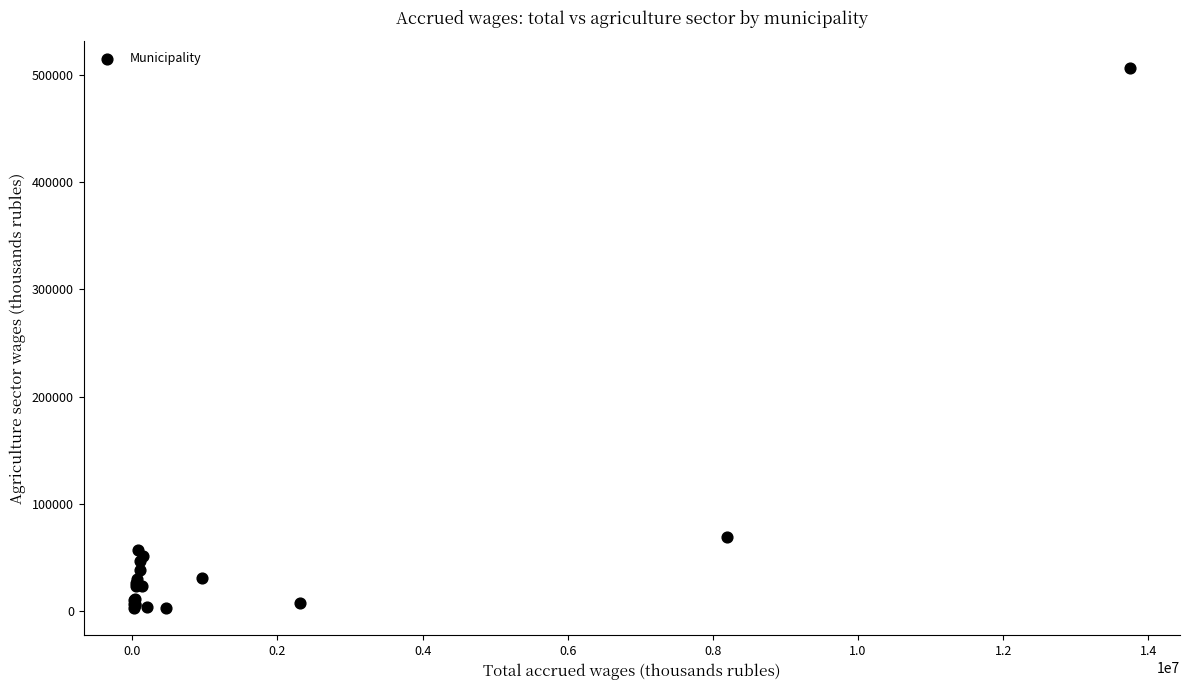

What Y value in the scatter plot is closest to 254601?

68968.9